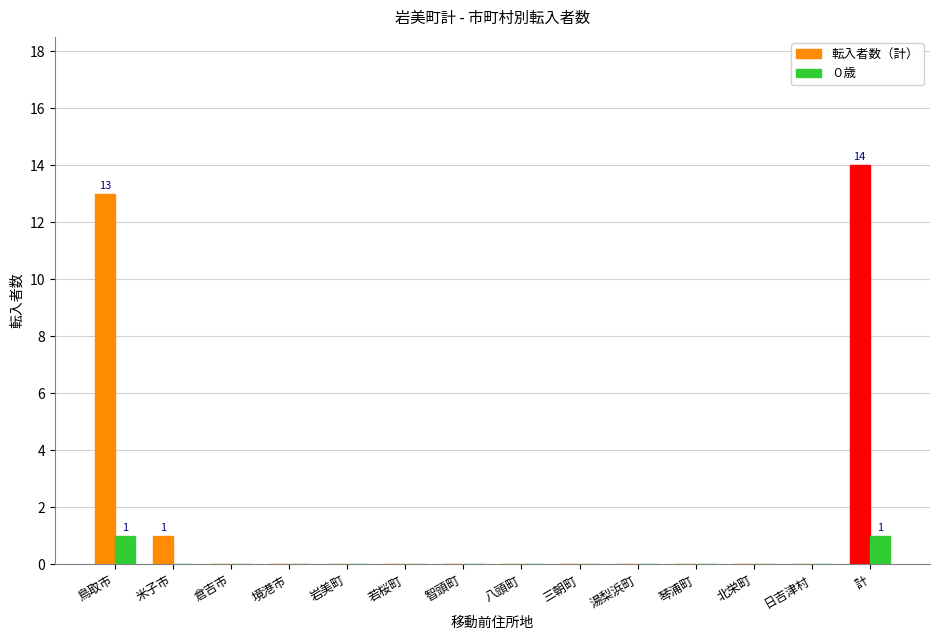

At which category does the chart reach its peak across all series?

計